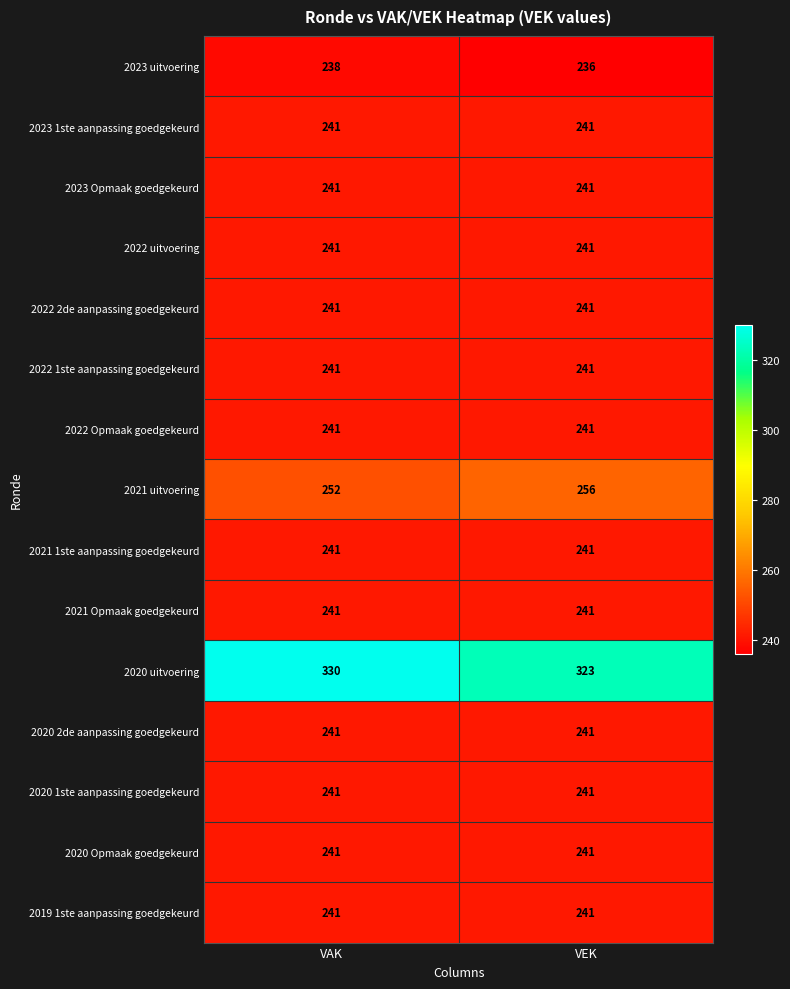

What is the minimum value shown in the chart?

236